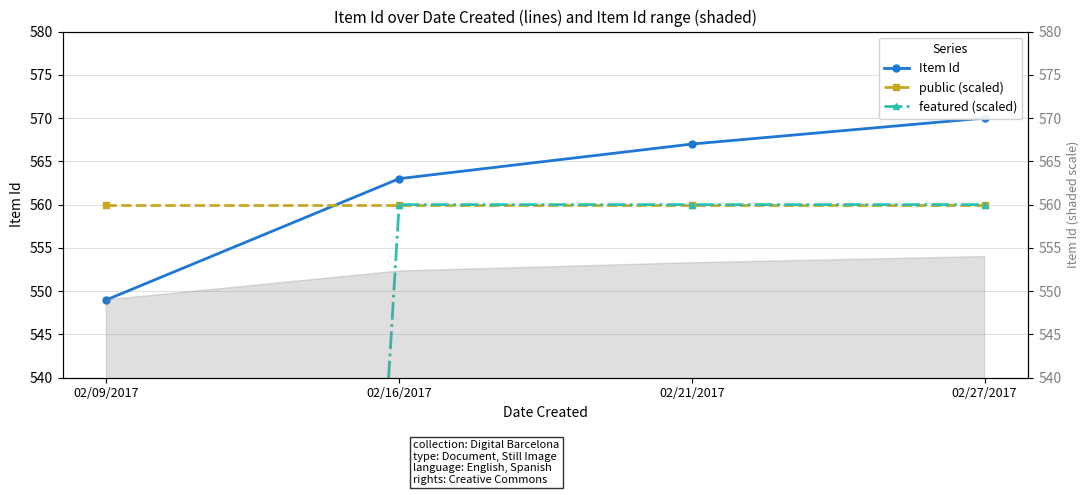

True or false: featured (scaled) and Item Id cross at least once.

False